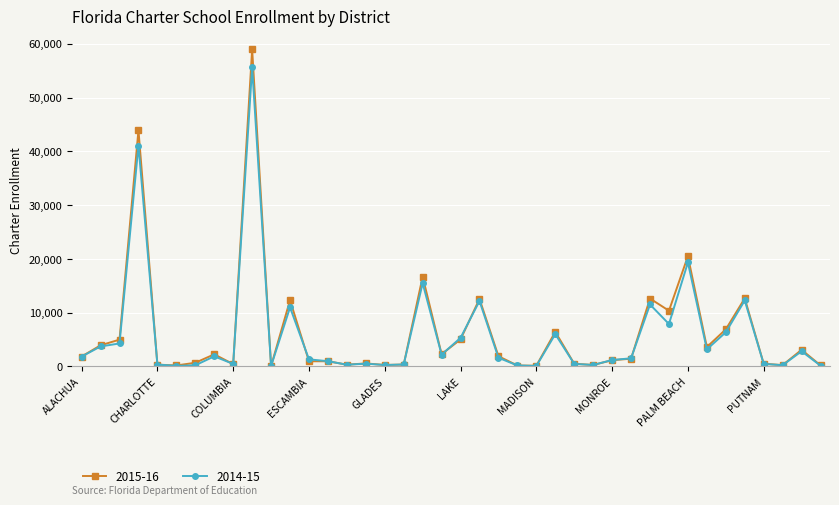

Which series has the largest range (max minus min)?

2015-16